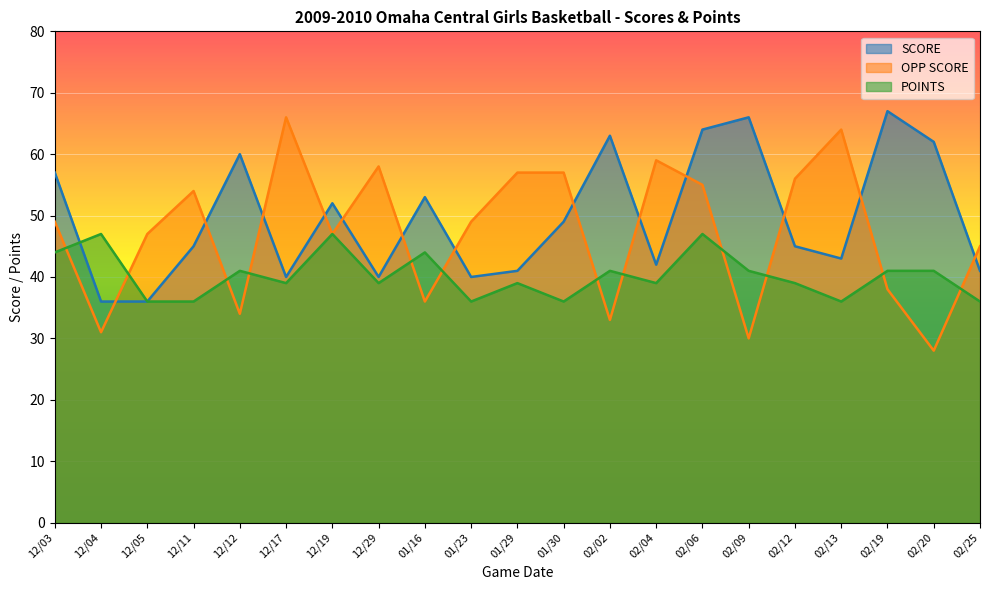

How many series are shown in this chart?

3